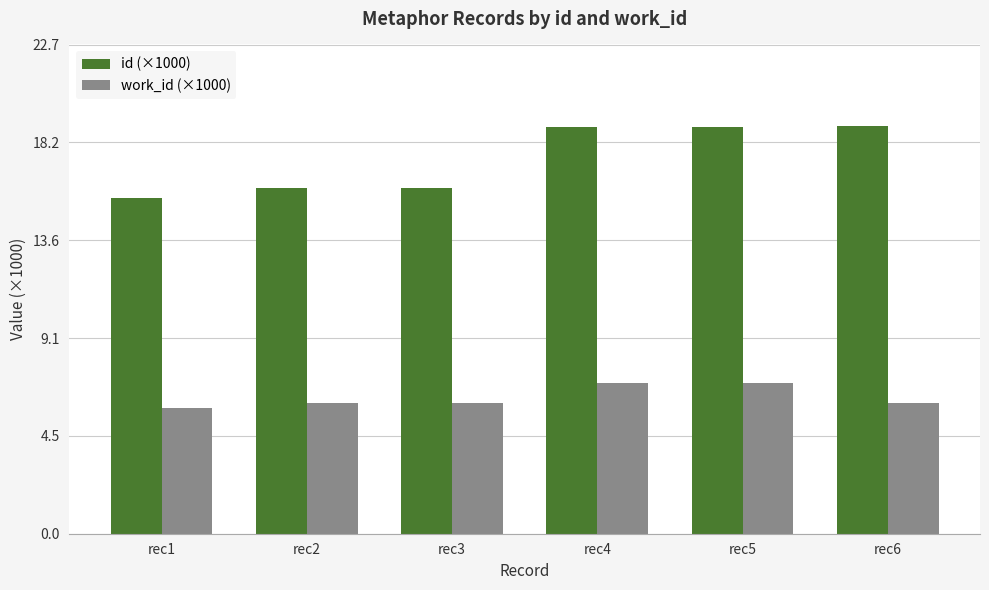

Which series has the widest spread of values?

id (×1000)